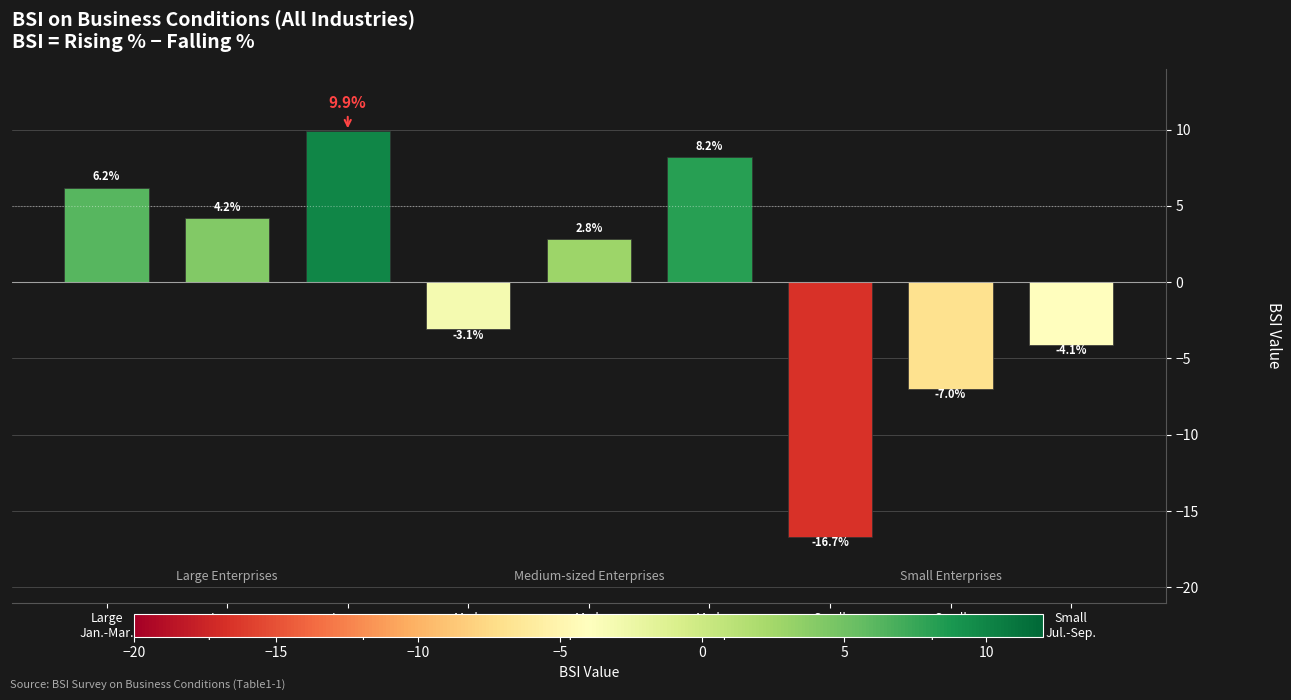

What is the maximum value shown in the chart?

9.9